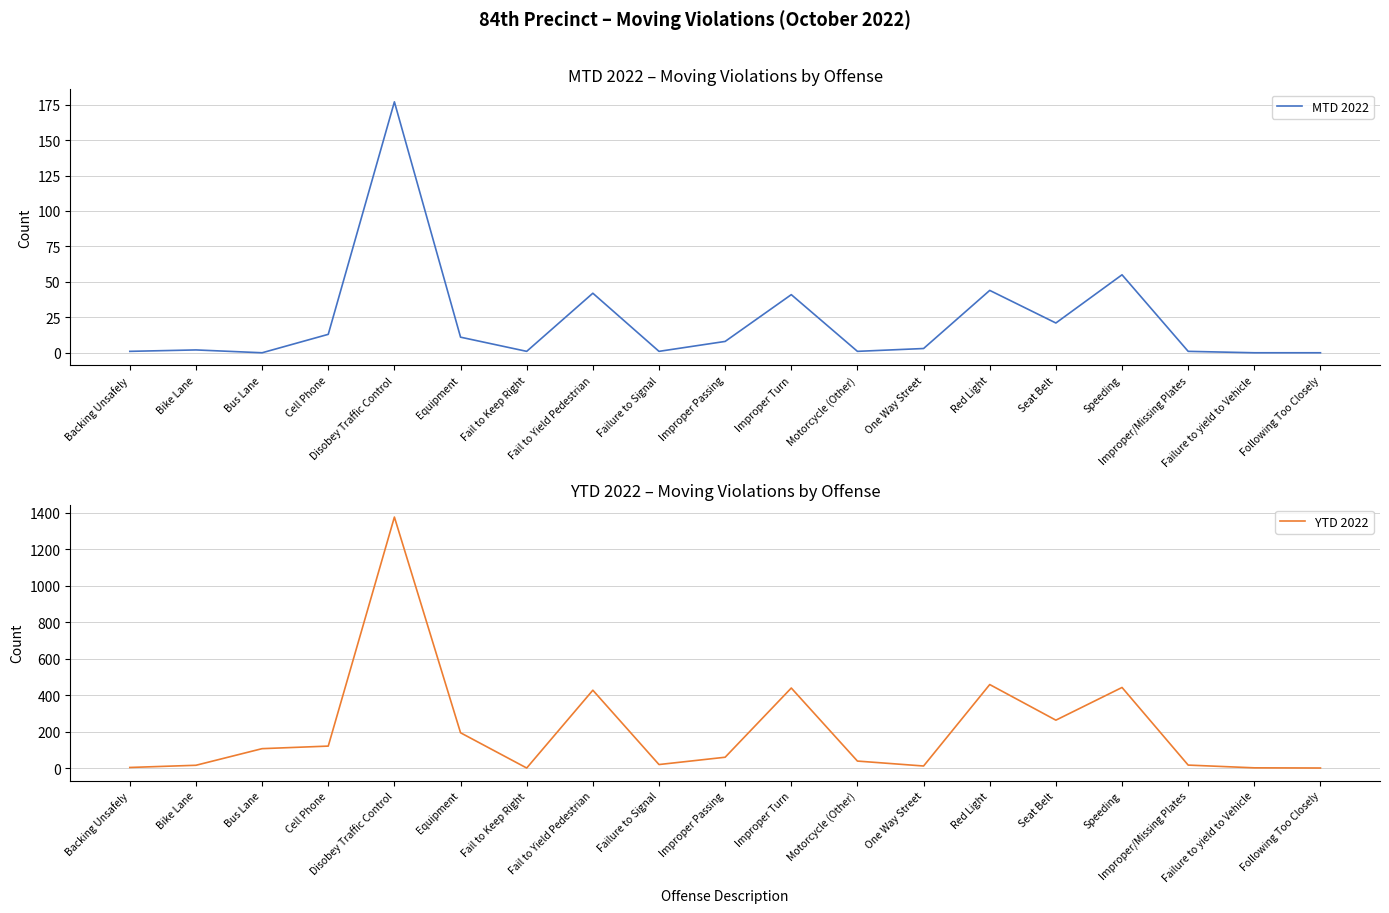

What is the sum of all MTD 2022 values?

422